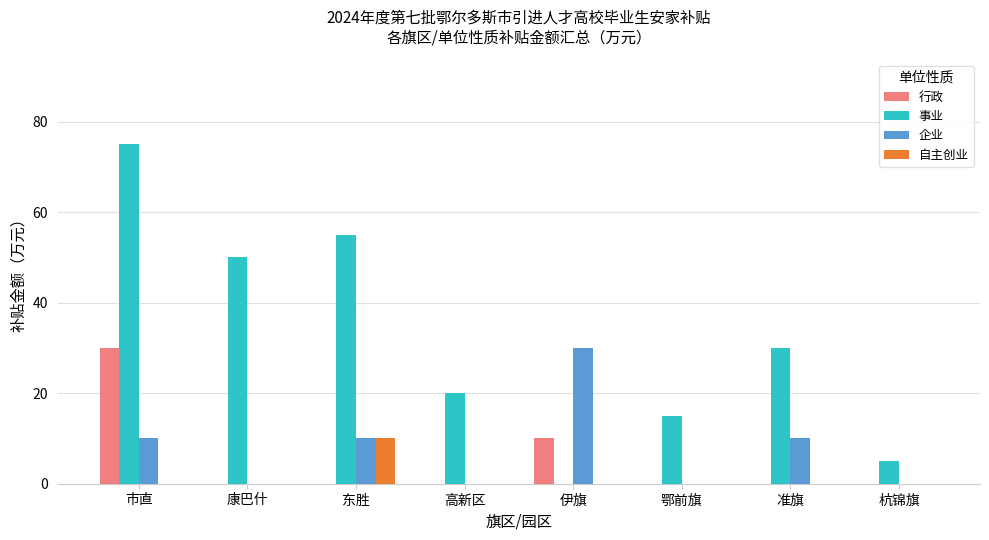

What is the greatest value displayed?

75